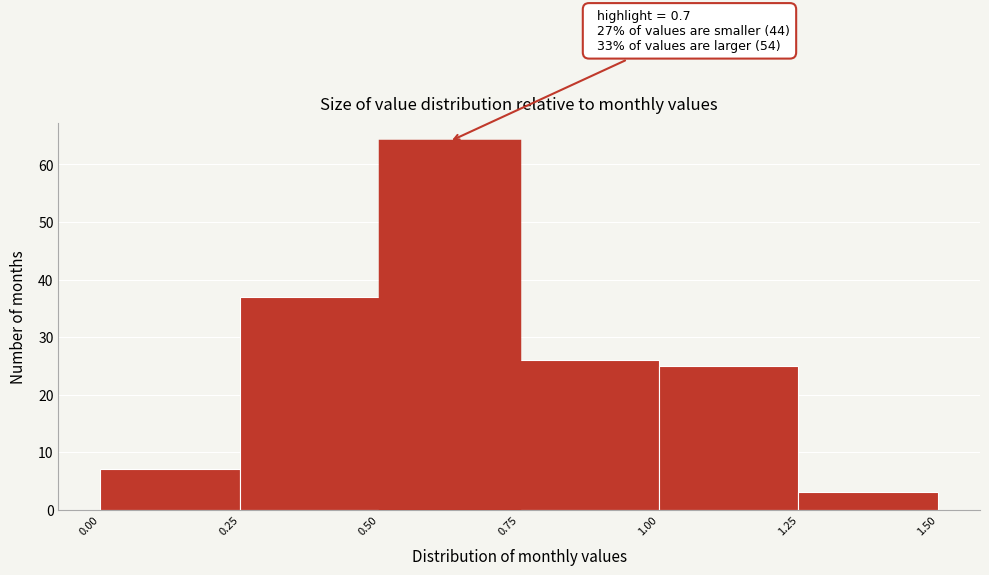

Over which range of the x-axis is the bar tallest?

0.50 to 0.75